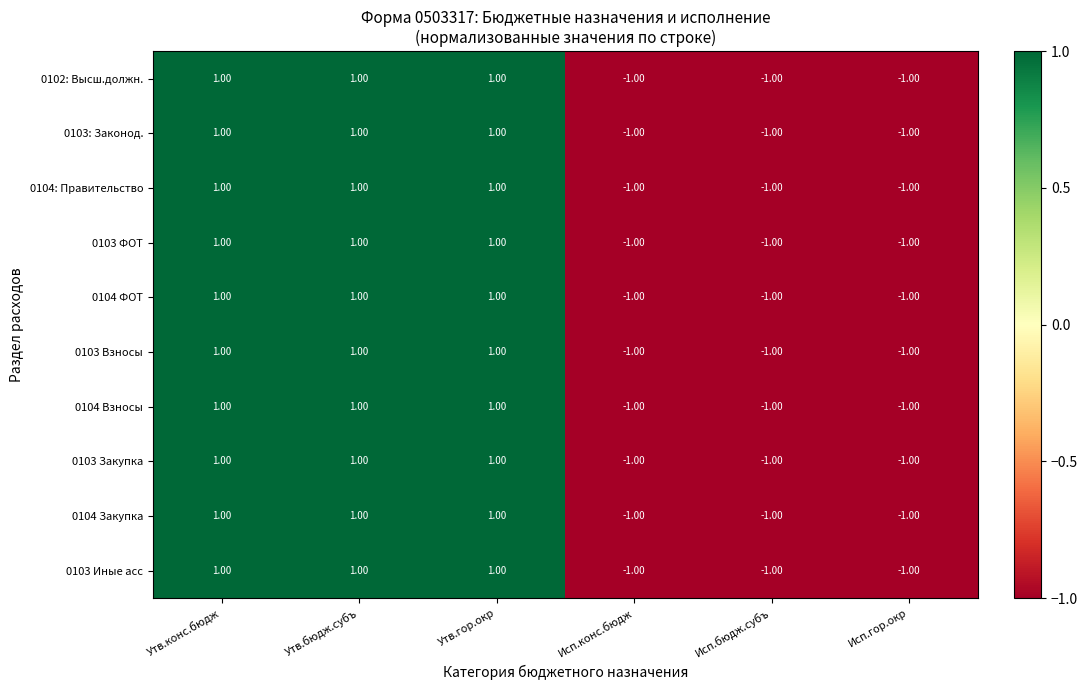

At how many categories does at least one series exceed 0?

3